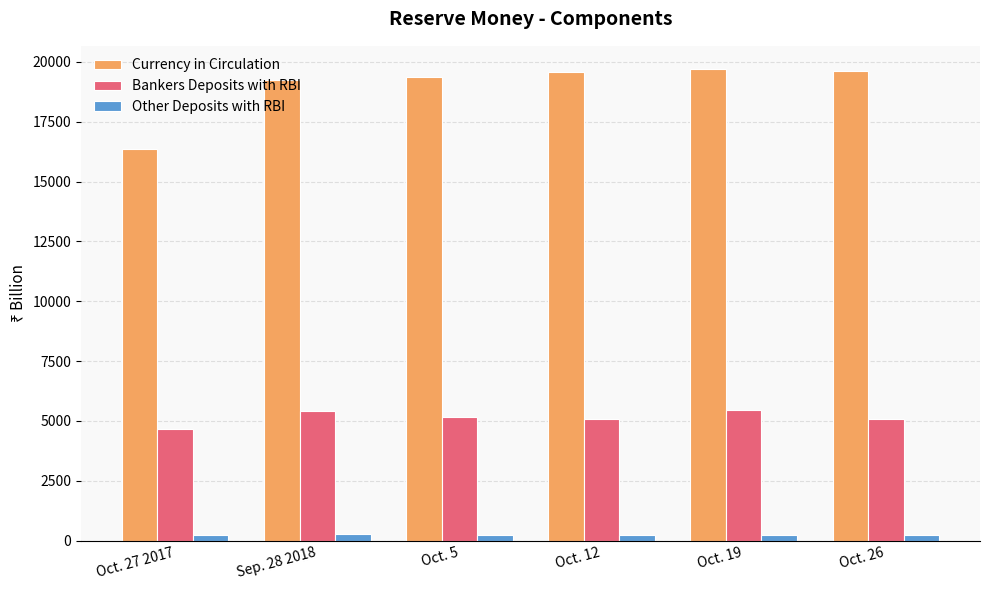

What is the sum of all Currency in Circulation values?

113830.1